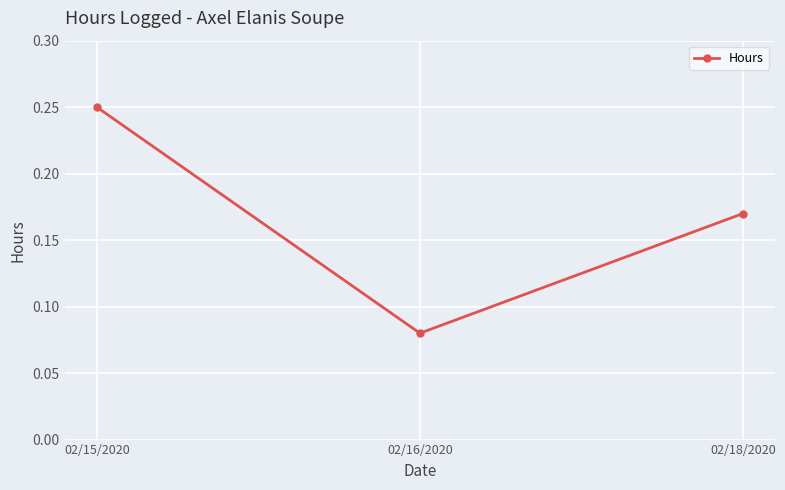

Which has a higher value, 02/16/2020 or 02/18/2020?

02/18/2020